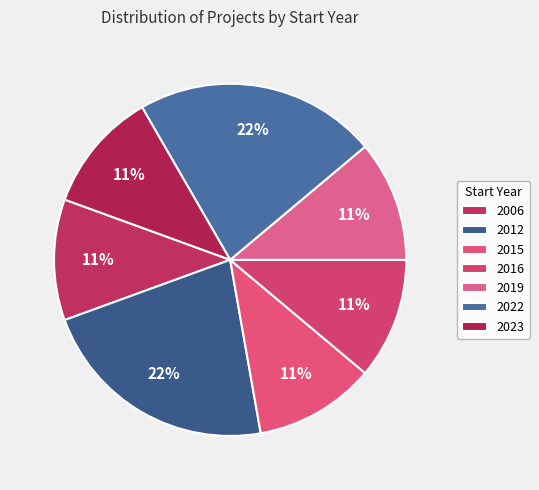

How many slices are in this pie chart?

7